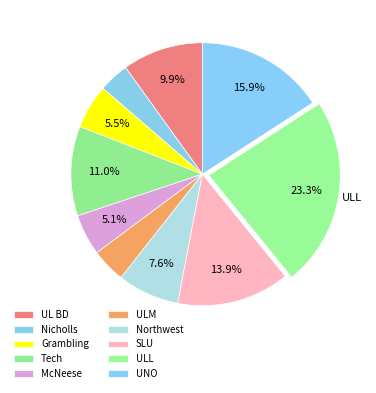

How many segments does this pie chart have?

10